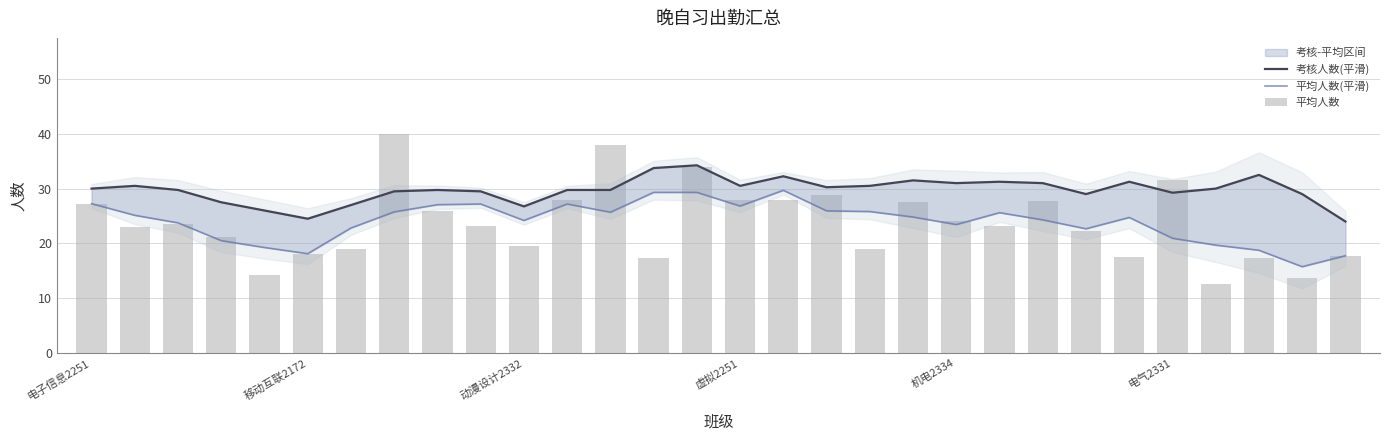

Reading left to right, extract all data points from this chart.

考核人数(平滑): 30.0	30.5	29.8	27.5	26.0	24.5	27.0	29.5	29.8	29.5	26.8	29.8	29.8	33.8	34.2	30.5	32.2	30.2	30.5	31.5	31.0	31.2	31.0	29.0	31.2	29.2	30.0	32.5	29.0	24.0
平均人数(平滑): 27.2	25.1	23.8	20.5	19.2	18.1	22.8	25.8	27.1	27.2	24.2	27.2	25.7	29.3	29.3	26.8	29.7	25.9	25.8	24.8	23.4	25.6	24.3	22.7	24.7	20.9	19.7	18.8	15.8	17.8
平均人数: 27.2	23.0	23.5	21.2	14.2	18.0	19.0	40.0	26.0	23.2	19.5	28.0	38.0	17.2	34.0	28.0	28.0	28.8	19.0	27.5	24.0	23.2	27.7	22.2	17.5	31.5	12.5	17.2	13.8	17.8